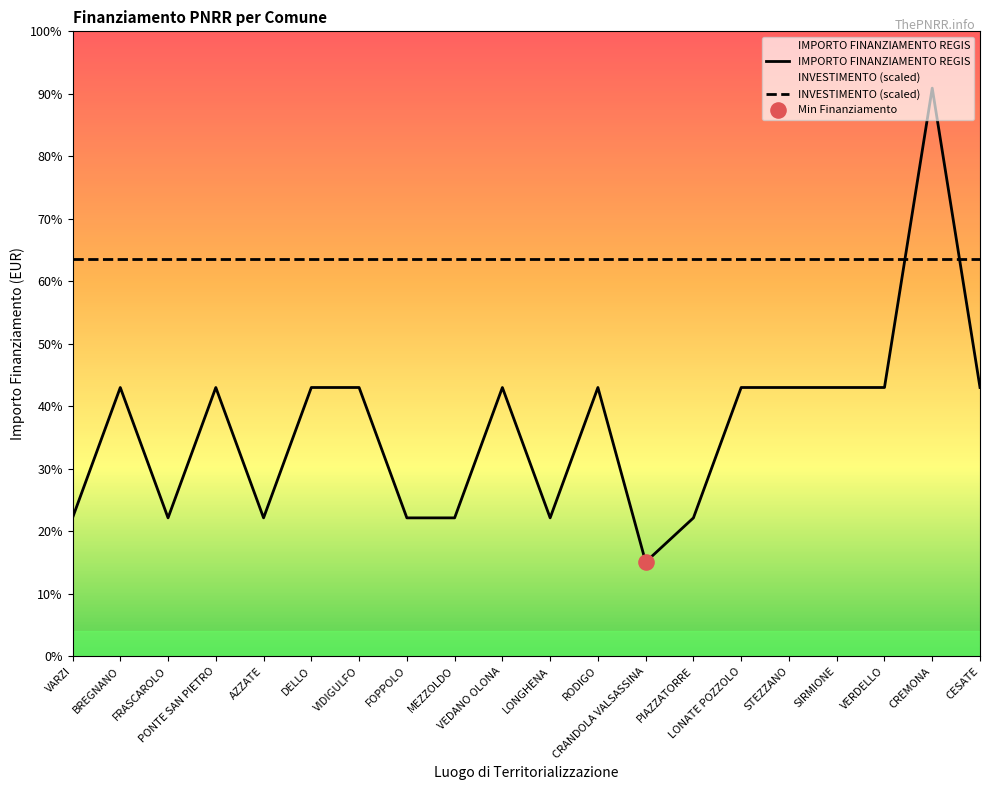

Approximately how many times larger is the value at STEZZANO compared to MEZZOLDO?

1.9